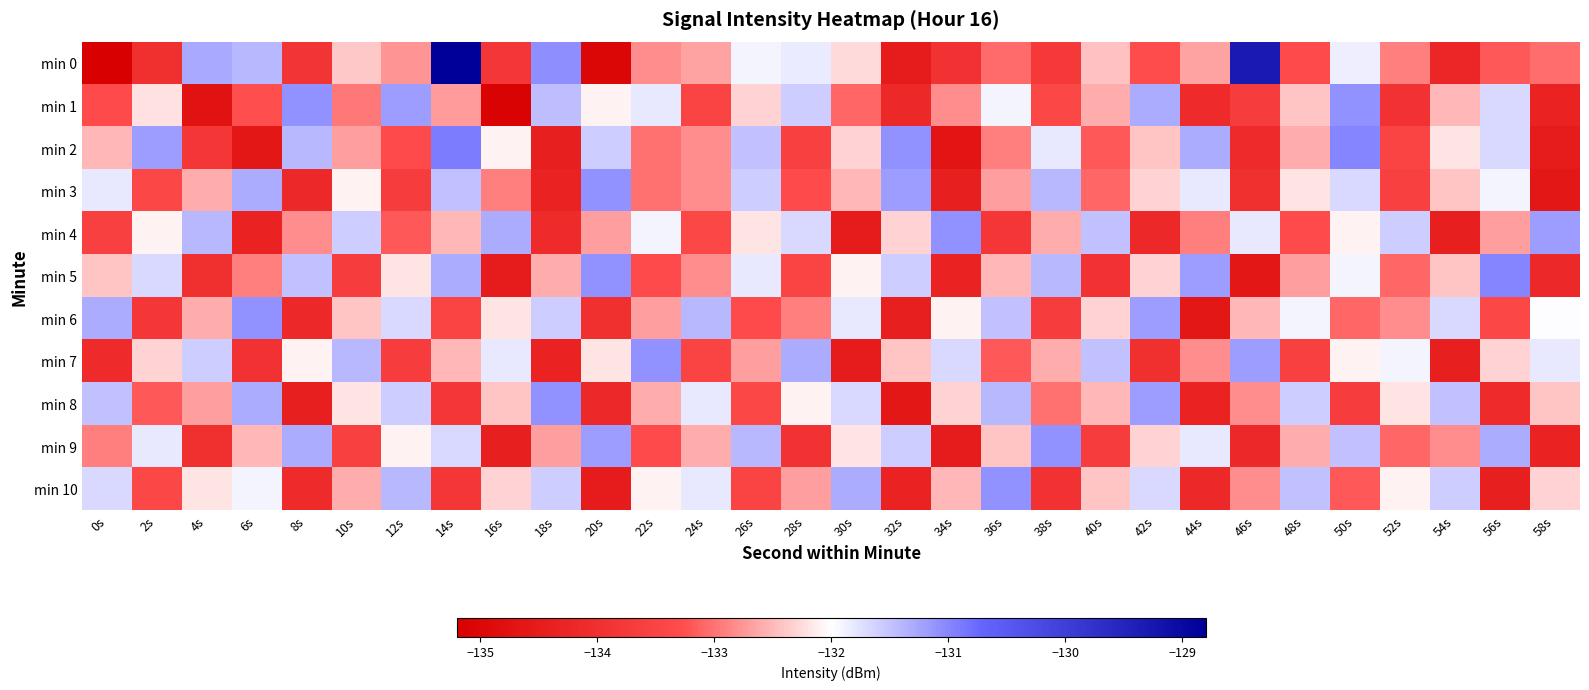

Which series has the widest spread of values?

min 0